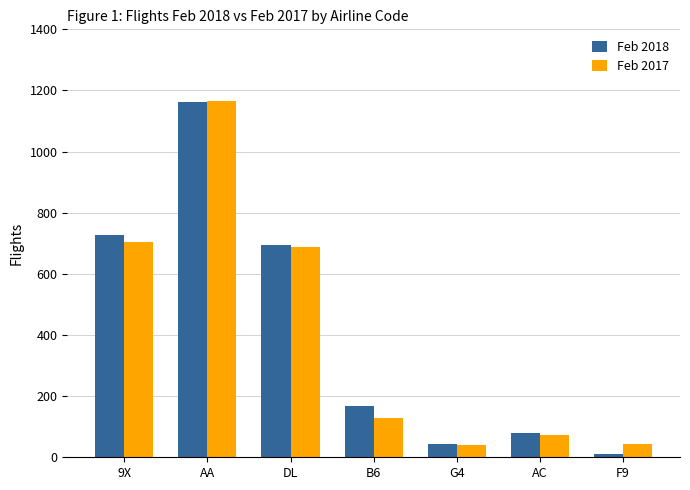

What is the value of the Feb 2018 bar at the 3rd from the left?

696